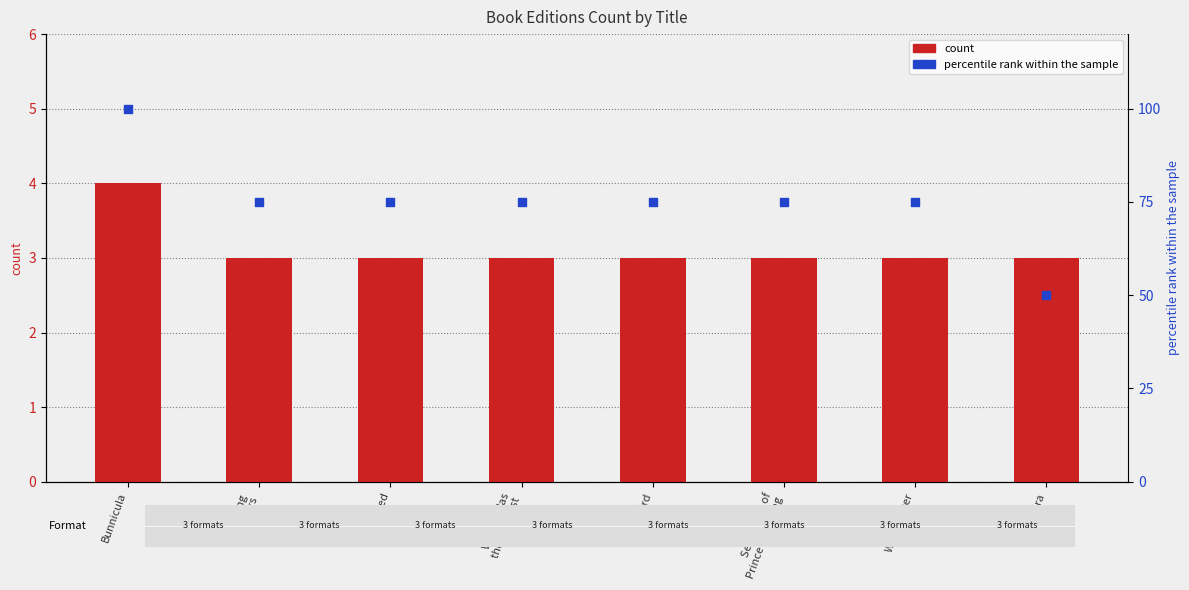

At which category is the sum across all series the highest?

Bunnicula